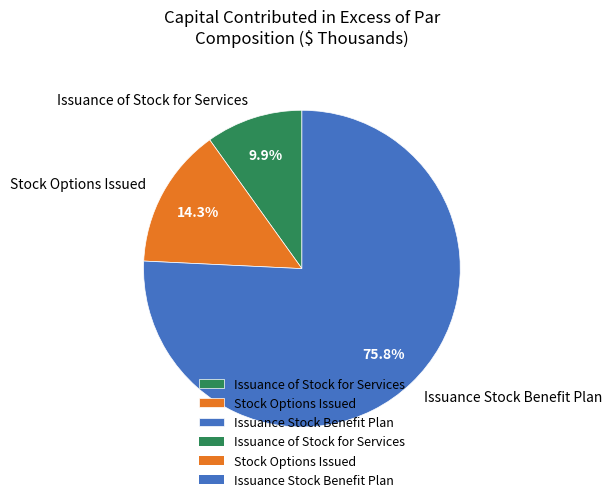

What is the smallest slice in the pie chart?

Issuance of Stock for Services